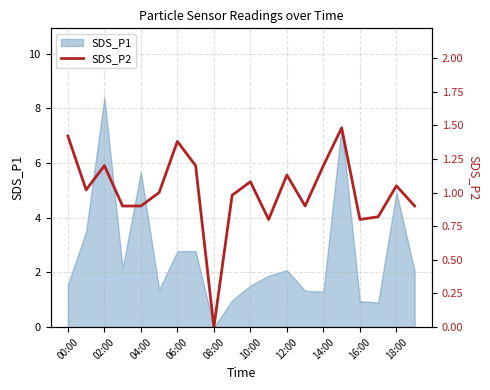

Is it true that SDS_P1 equals 5.7 at 04:00?

True